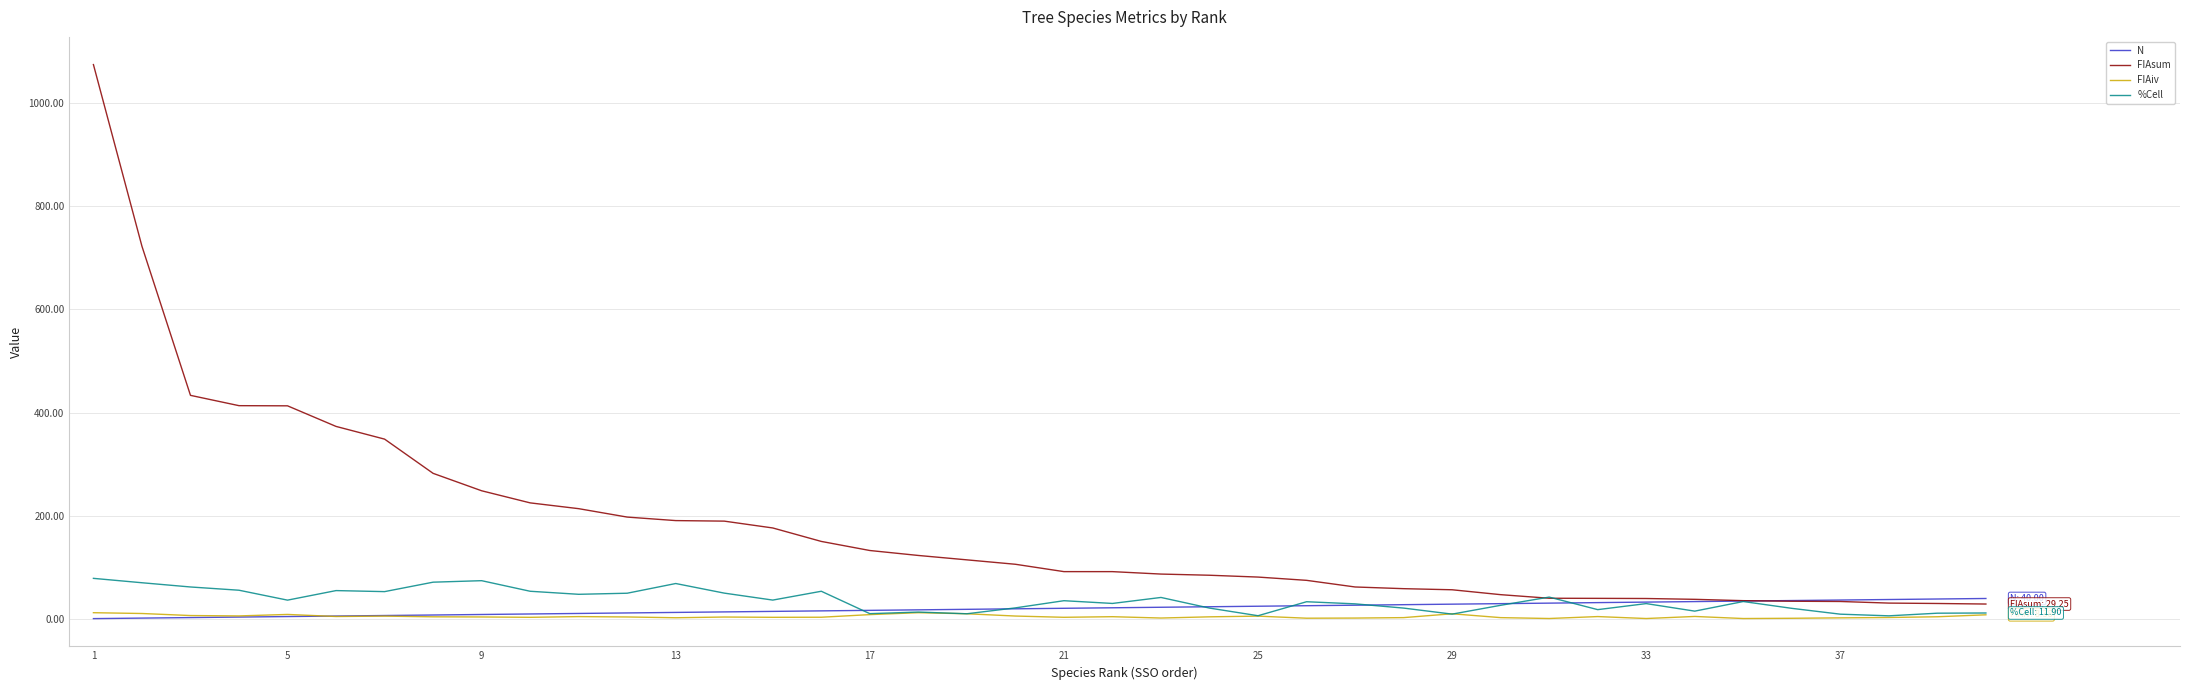

What is the maximum value shown in the chart?

1074.4